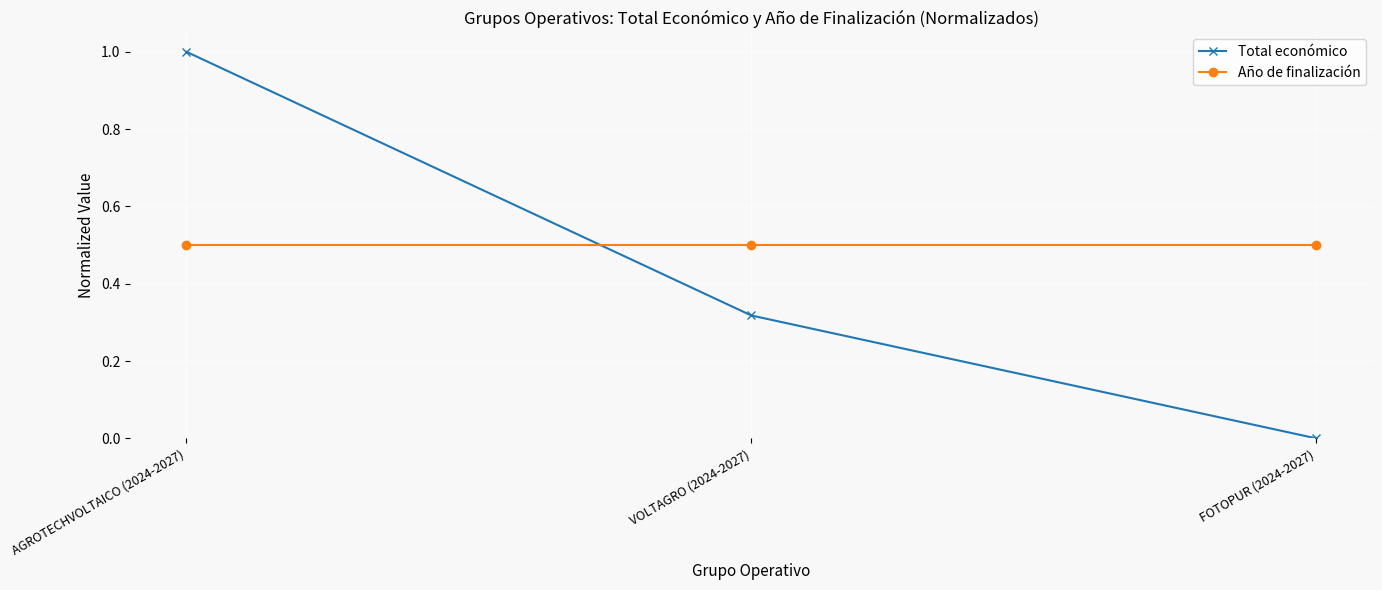

The Año de finalización series shows 0.5 at FOTOPUR (2024-2027). True or false?

True